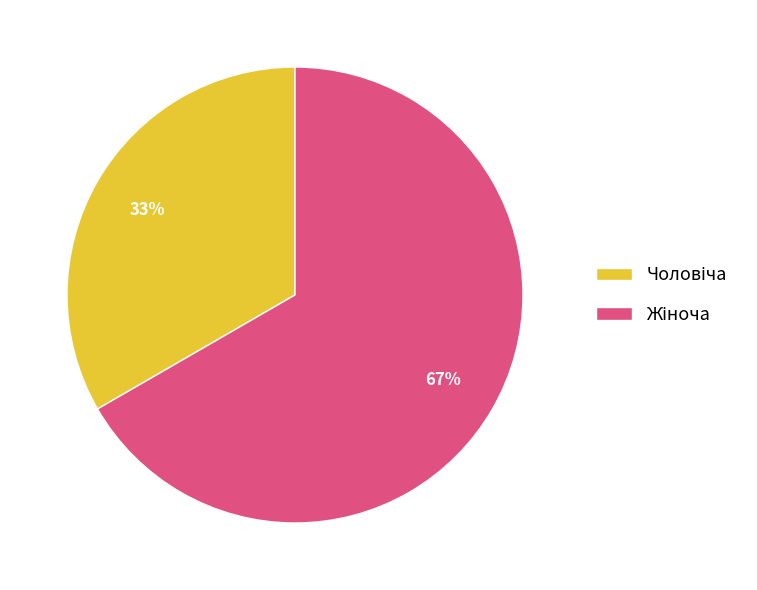

Is there any slice that represents more than half of the pie?

Yes